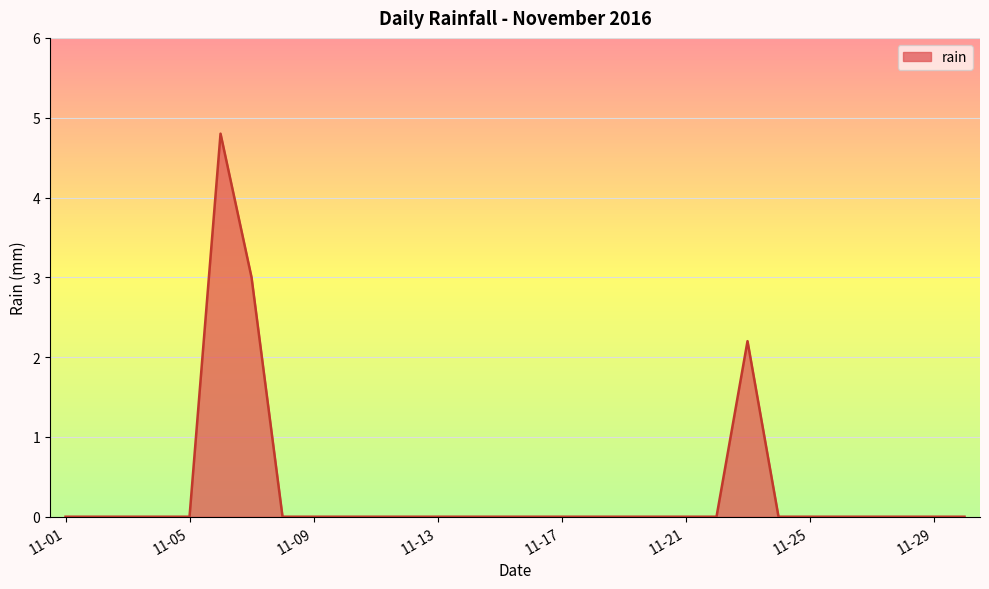

How many values are between 0 and 1?

27